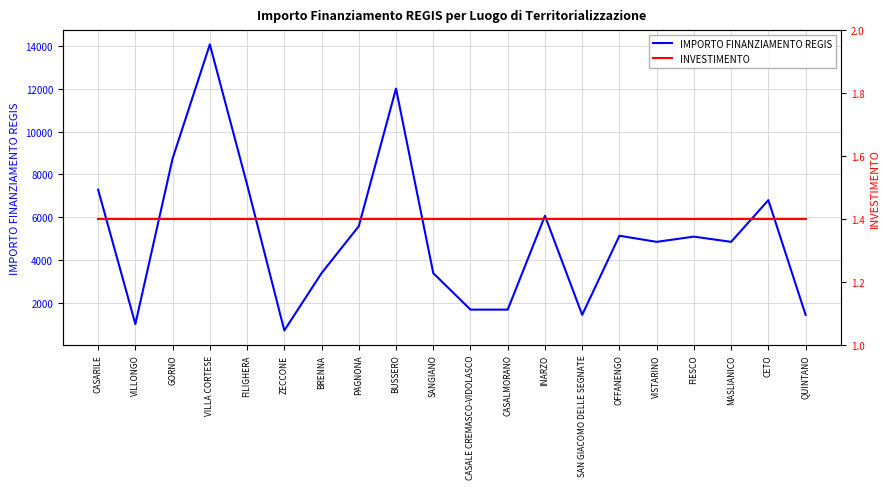

True or false: IMPORTO FINANZIAMENTO REGIS and INVESTIMENTO cross at least once.

False